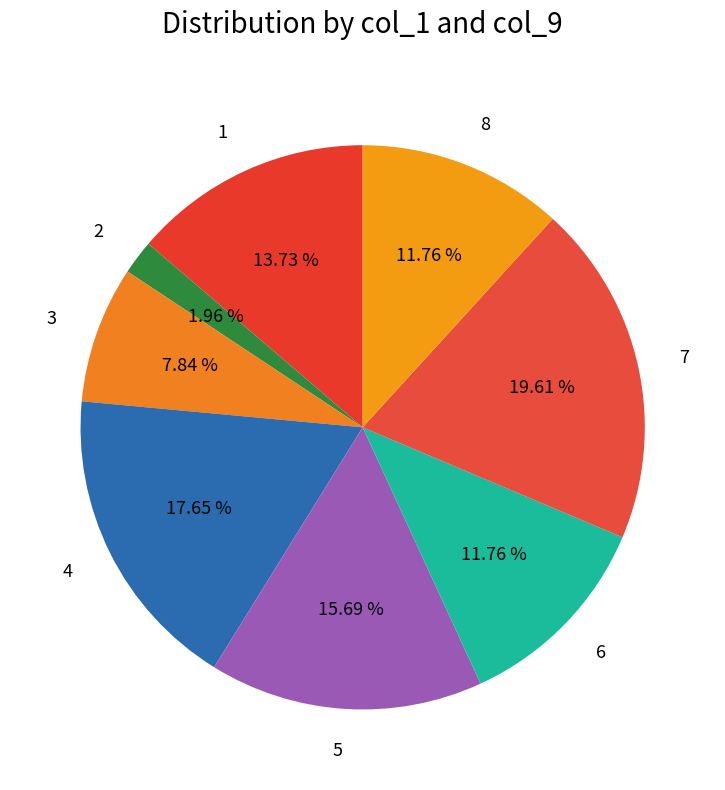

Approximately how many times larger is the value at 6 compared to 3?

1.5